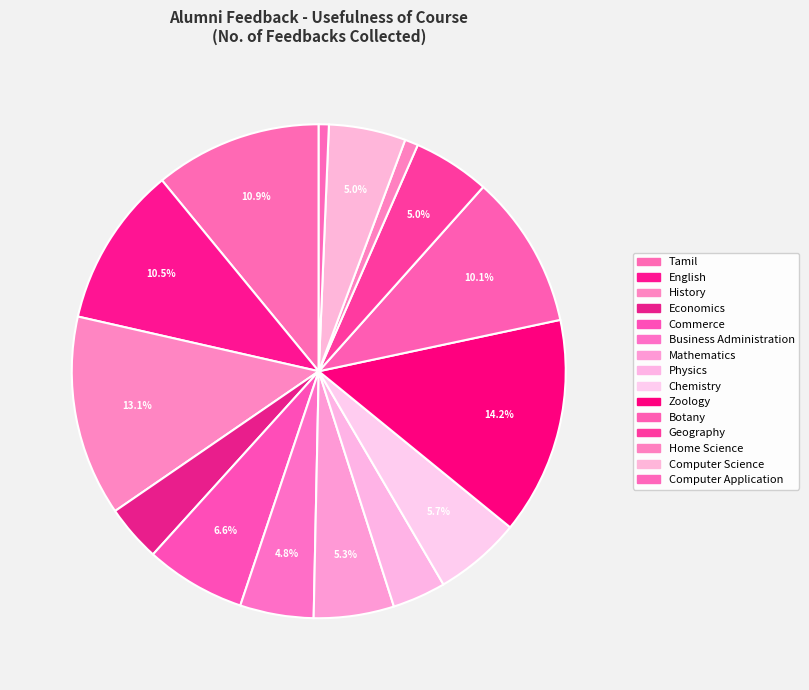

Is there a majority slice in this chart?

No